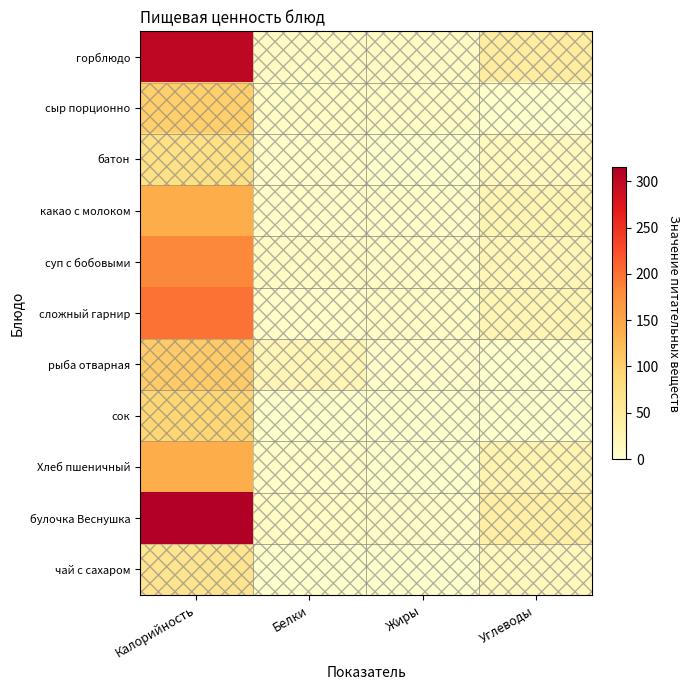

What is the maximum value shown in the chart?

315.0